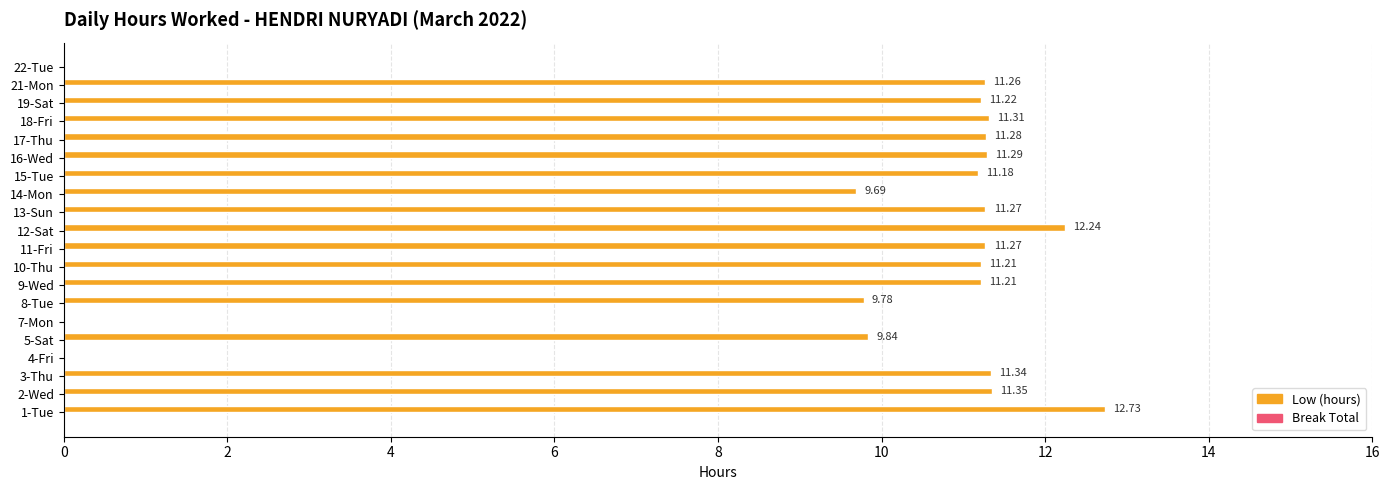

Approximately how many times larger is the value at 14-Mon compared to 1-Tue?

0.8